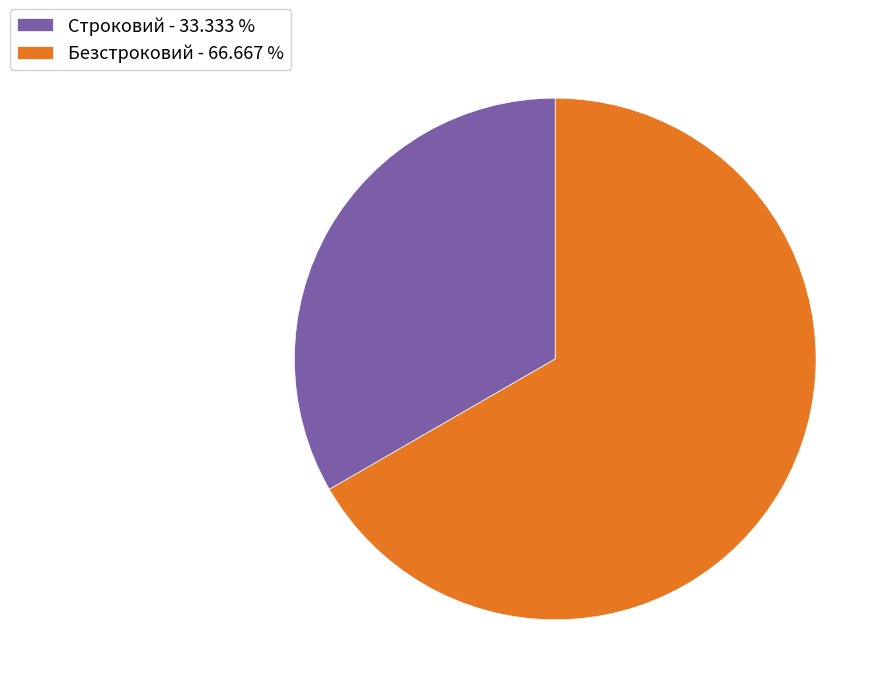

Does Безстроковий represent more than half of the total?

Yes